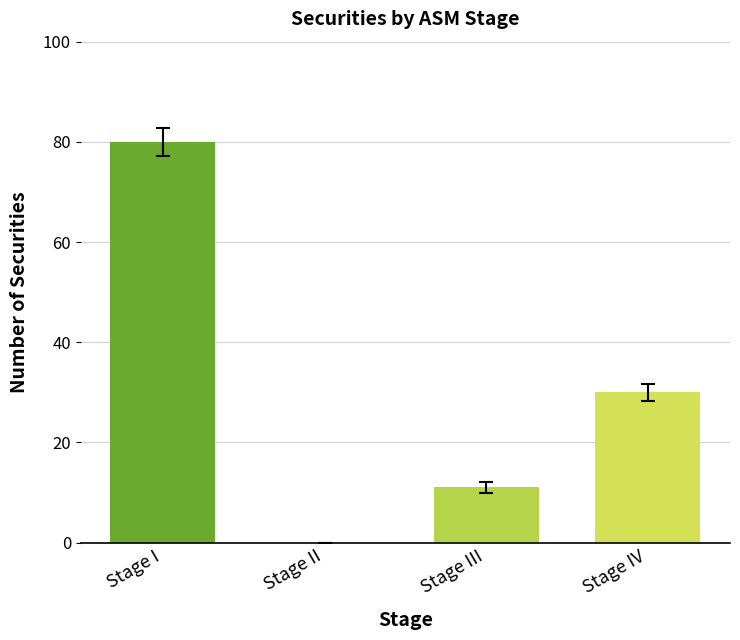

Between Stage I and Stage II, which is larger?

Stage I